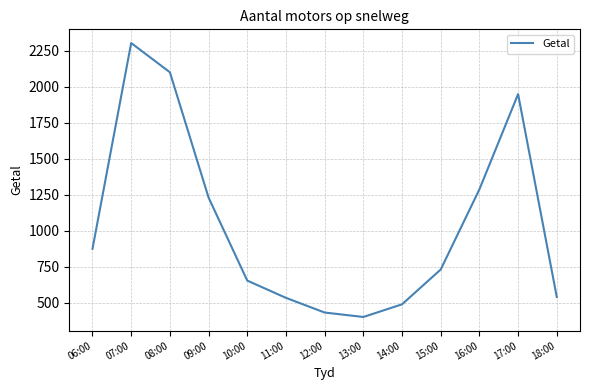

How many distinct data groups are displayed?

1